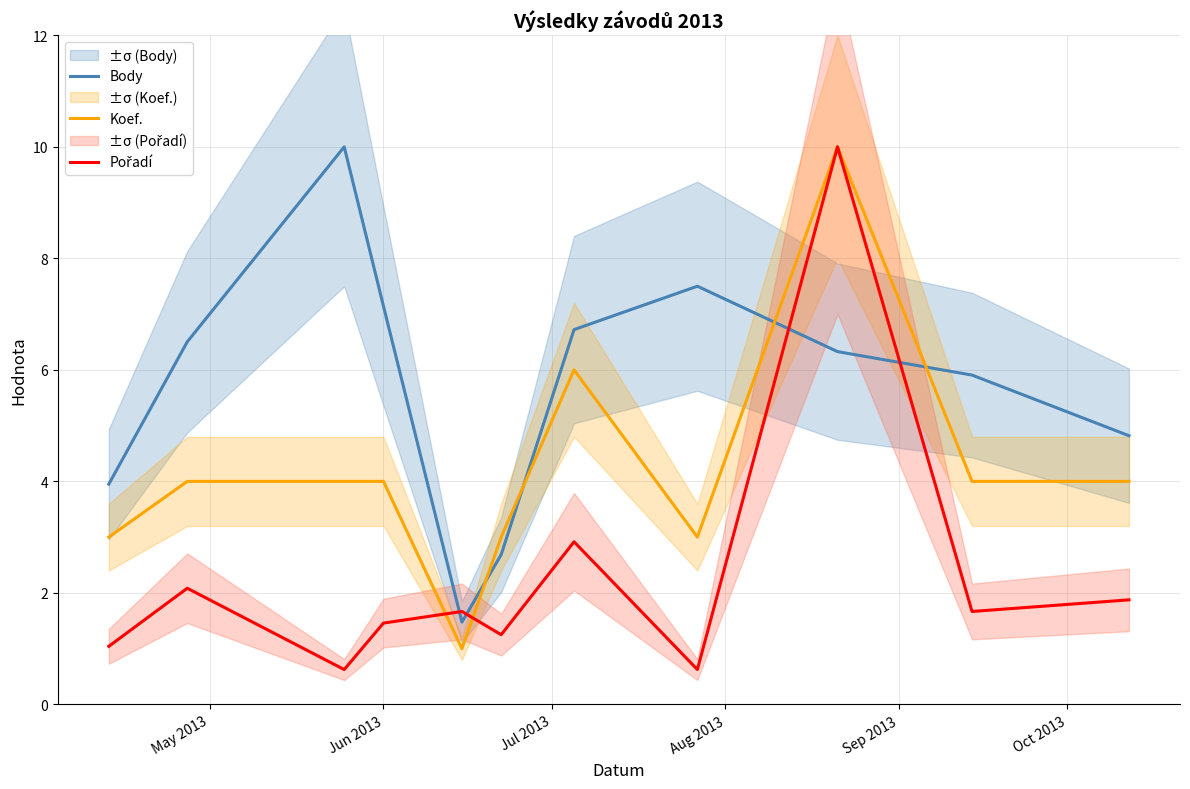

What is the greatest value displayed?

10.0